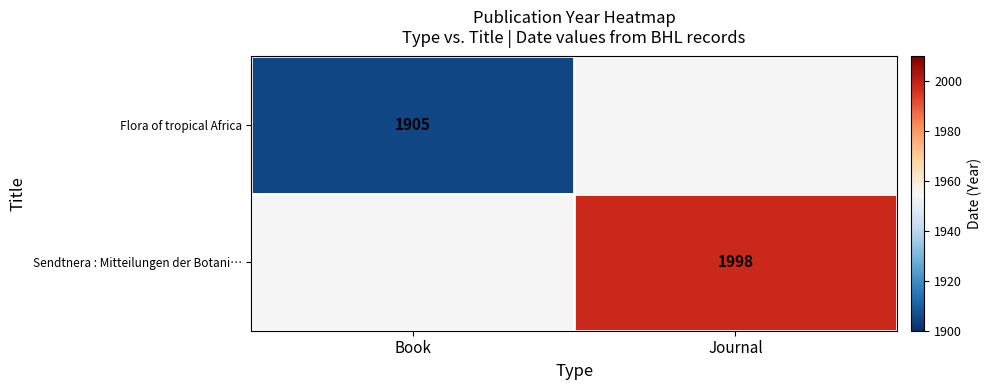

True or false: Flora of tropical Africa has a value of 3044 at Book.

False